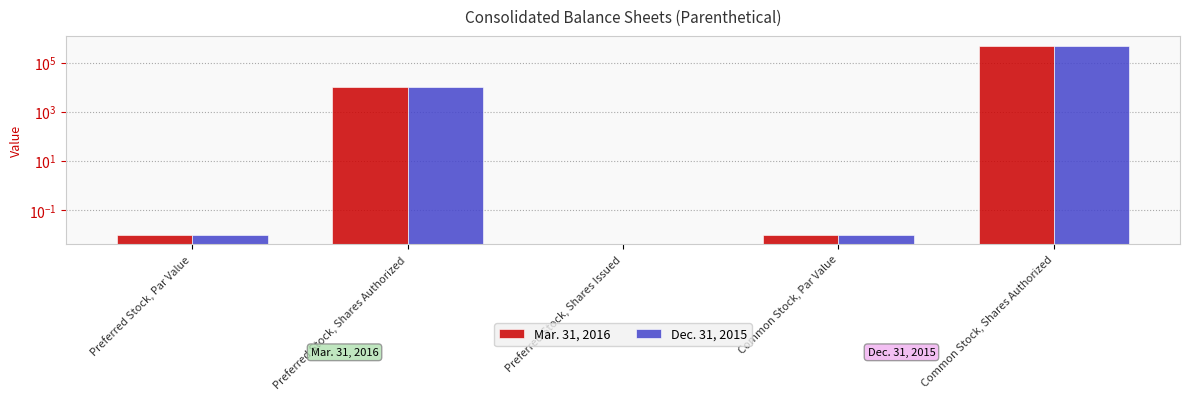

The value of Mar. 31, 2016 at Common Stock, Shares Authorized is 500000.0. True or false?

True